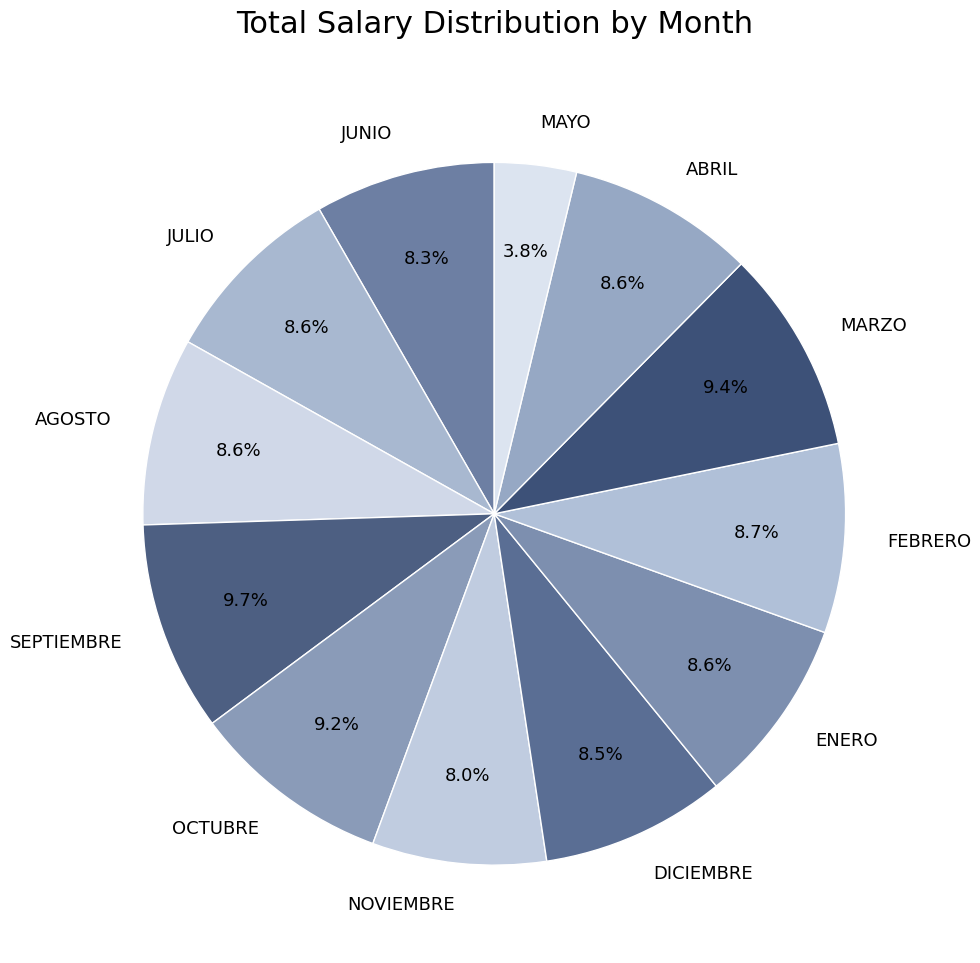

Does any single category account for the majority?

No